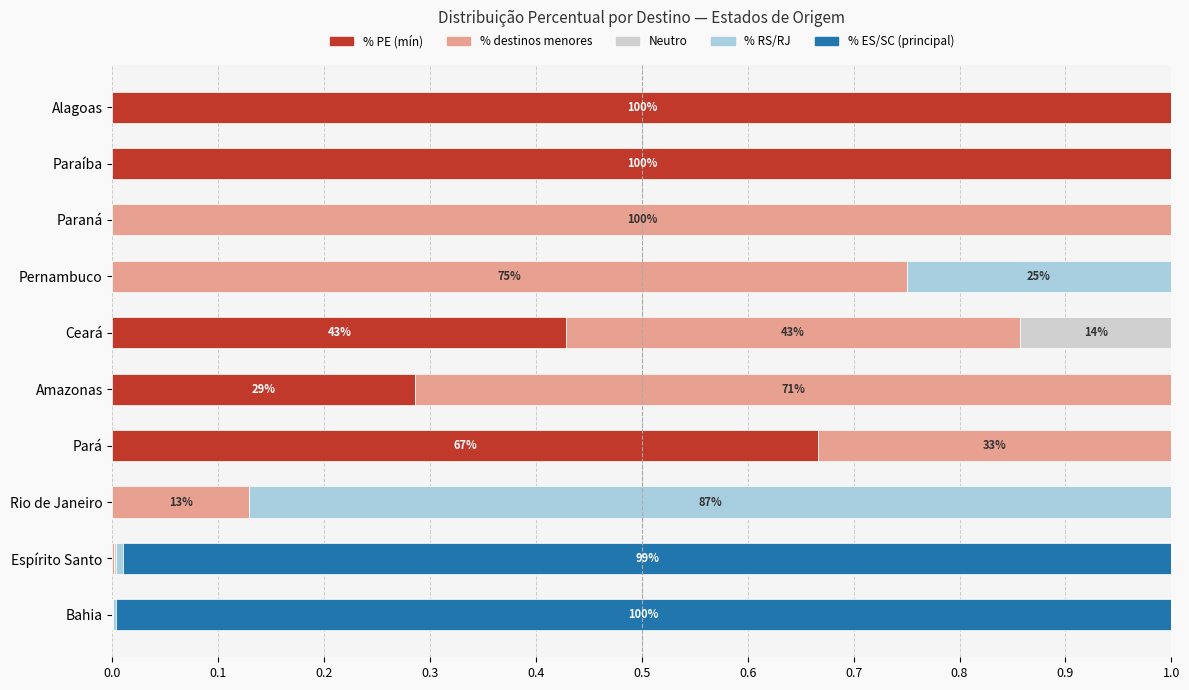

Count the % PE (mín) values in the range 0 to 1.

10